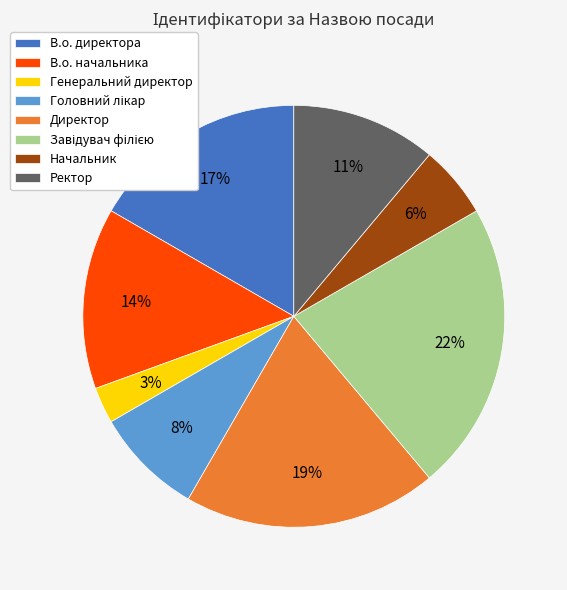

Between В.о. директора and Ректор, which is larger?

В.о. директора